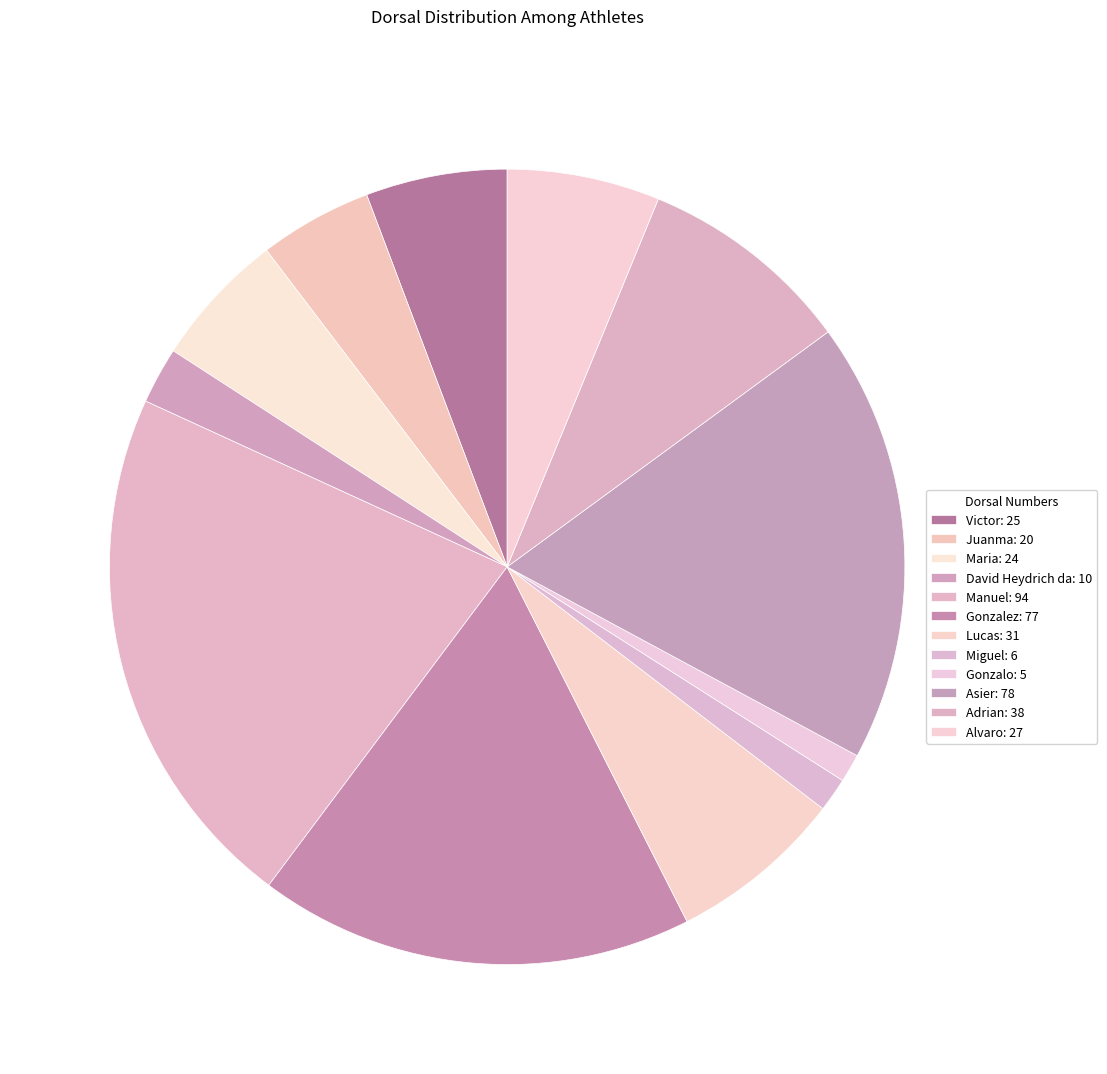

How many slices are in this pie chart?

12